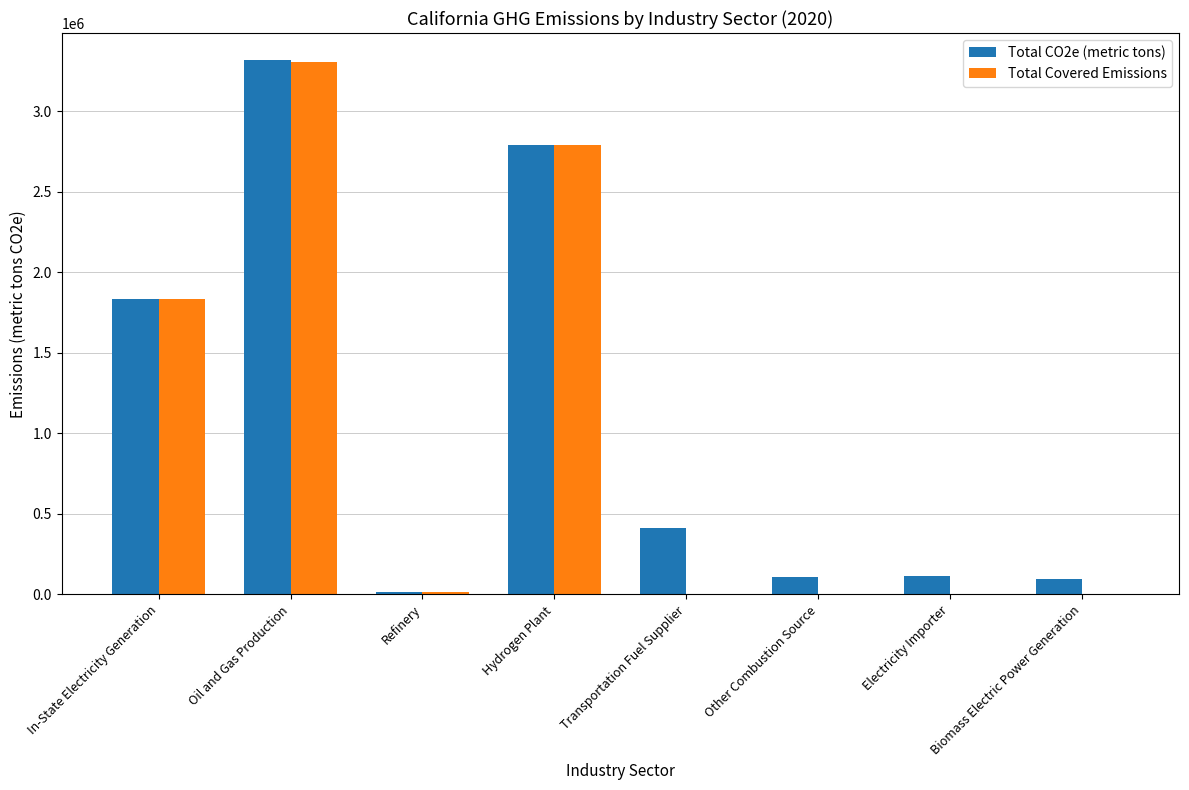

Is the value of Total CO2e (metric tons) at Oil and Gas Production greater than the value of Total Covered Emissions at Biomass Electric Power Generation?

Yes